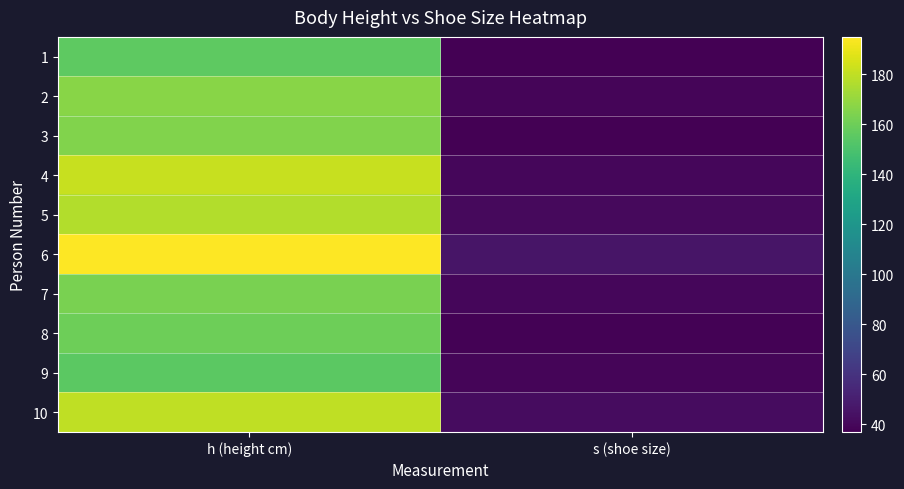

Reading right to left, transcribe all the data shown in this chart.

1: s (shoe size)=37	h (height cm)=156
2: s (shoe size)=39	h (height cm)=167
3: s (shoe size)=37	h (height cm)=165
4: s (shoe size)=40	h (height cm)=182
5: s (shoe size)=41	h (height cm)=177
6: s (shoe size)=46	h (height cm)=195
7: s (shoe size)=40	h (height cm)=163
8: s (shoe size)=38	h (height cm)=160
9: s (shoe size)=39	h (height cm)=155
10: s (shoe size)=42	h (height cm)=180